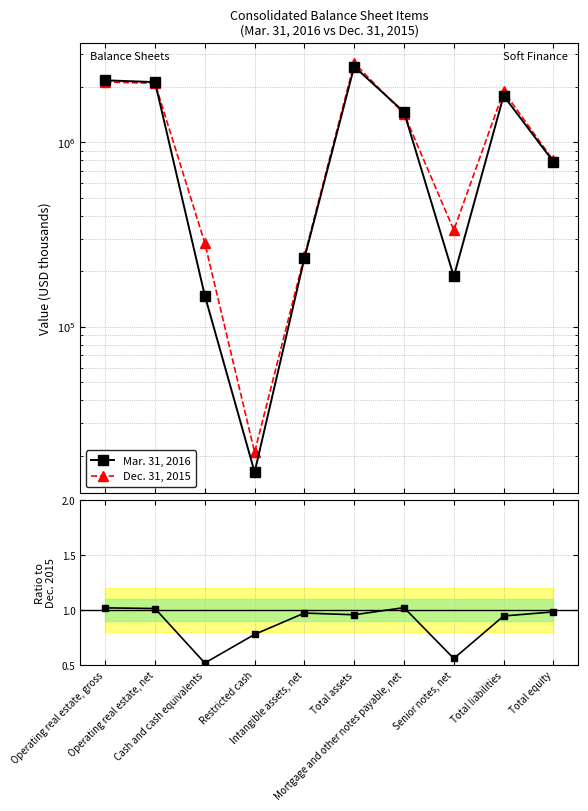

Rank the series by their average value, from highest to lowest.

Dec. 31, 2015, Mar. 31, 2016